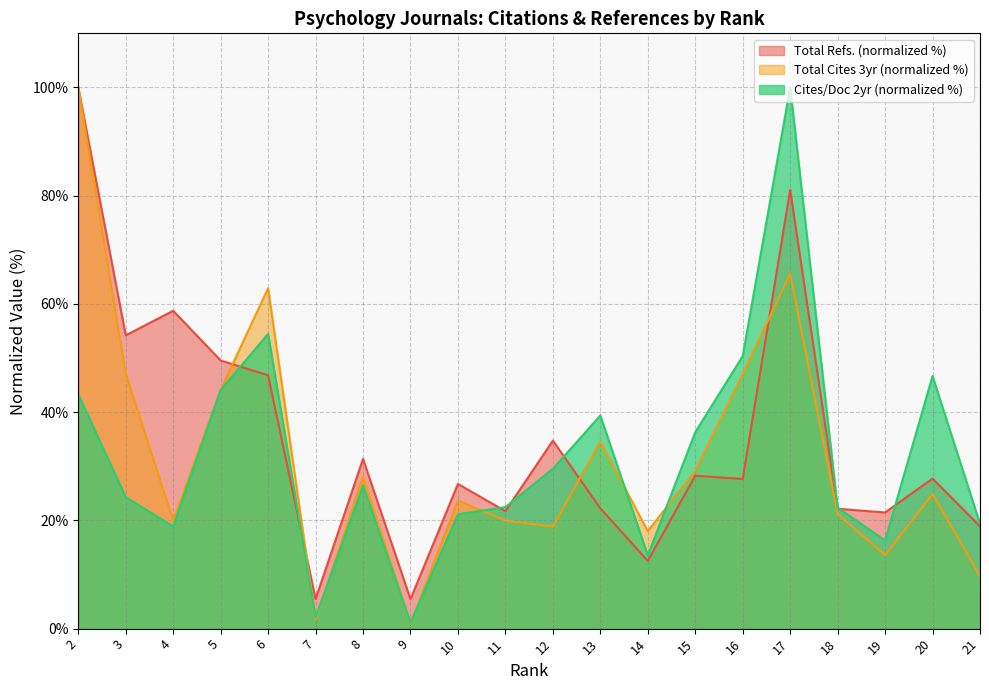

True or false: Total Refs. and Cites / Doc. (2years) intersect in this chart.

True